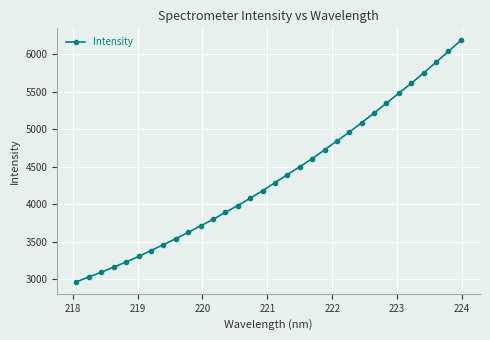

What is the sum of all values?

139339.4